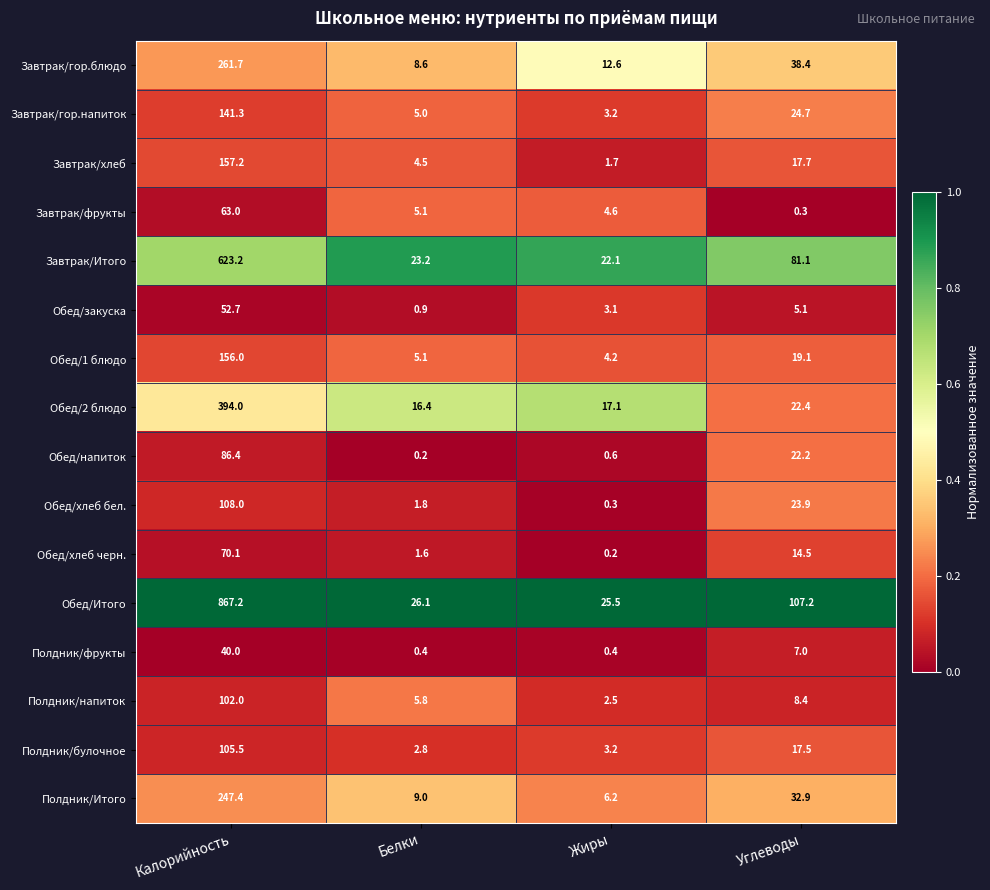

What value does the Полдник/булочное series have at Белки?

2.8